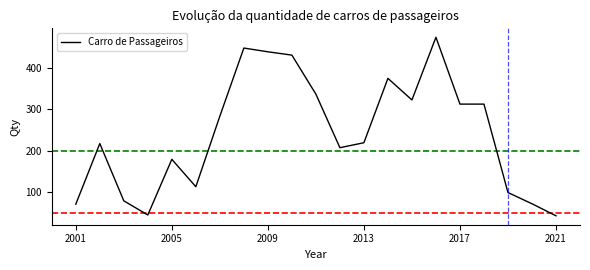

What is the greatest value displayed?

473